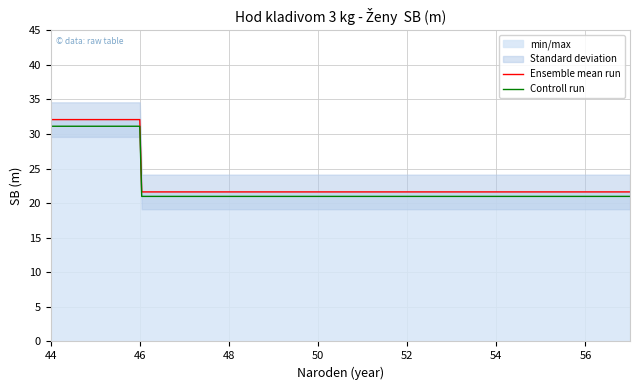

Which label corresponds to the smallest value in the chart?

46